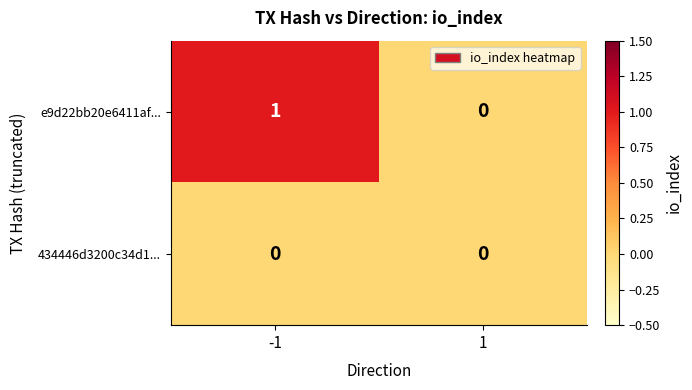

How many categories are shown in the chart?

2